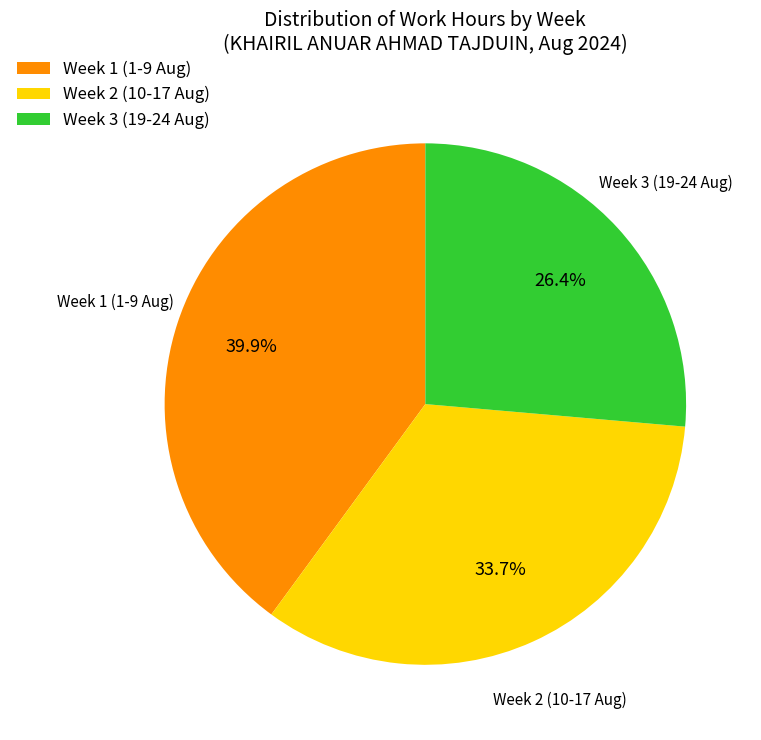

Is there a majority slice in this chart?

No